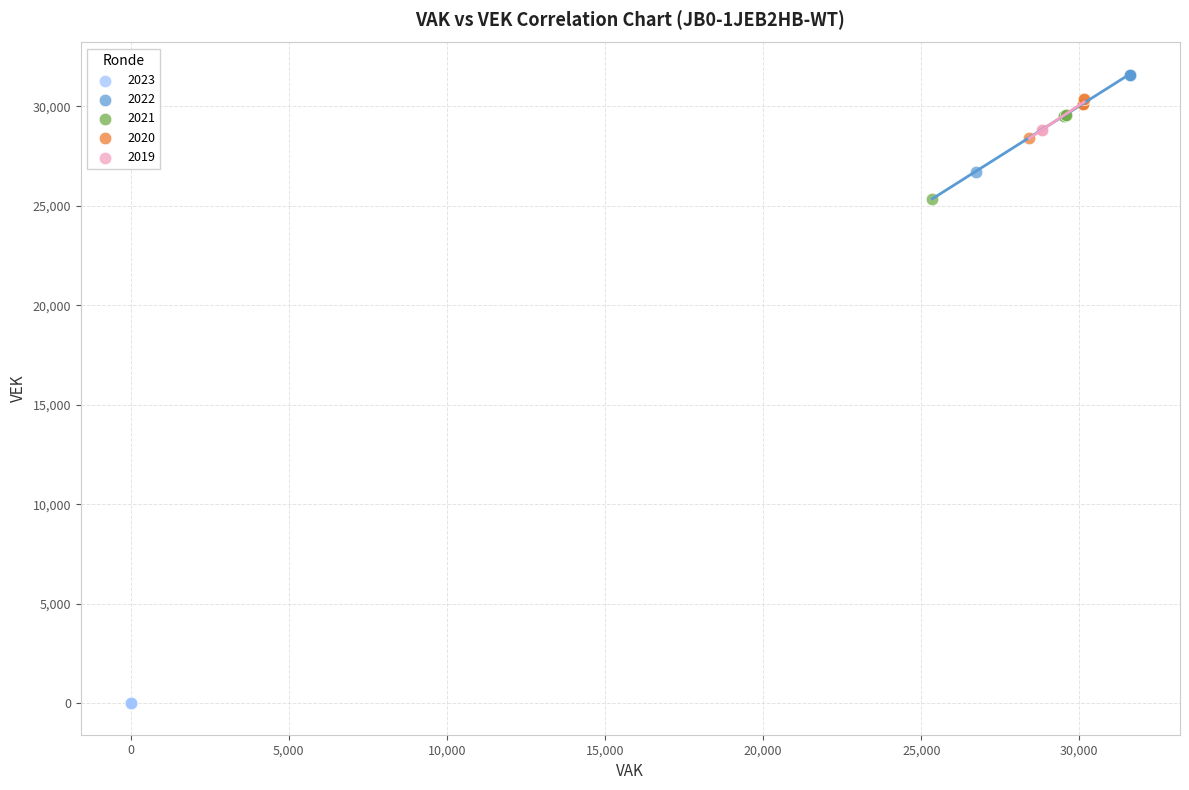

Which series reaches the maximum Y coordinate?

2022